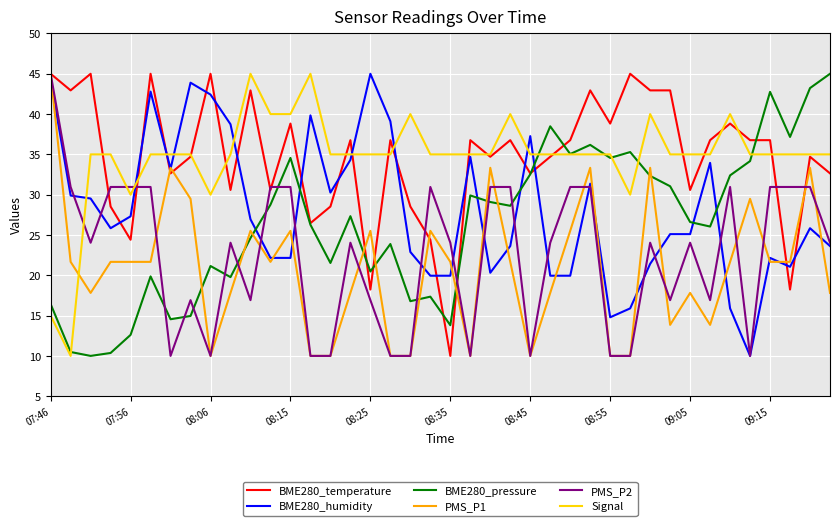

True or false: PMS_P1 and BME280_pressure cross at least once.

True